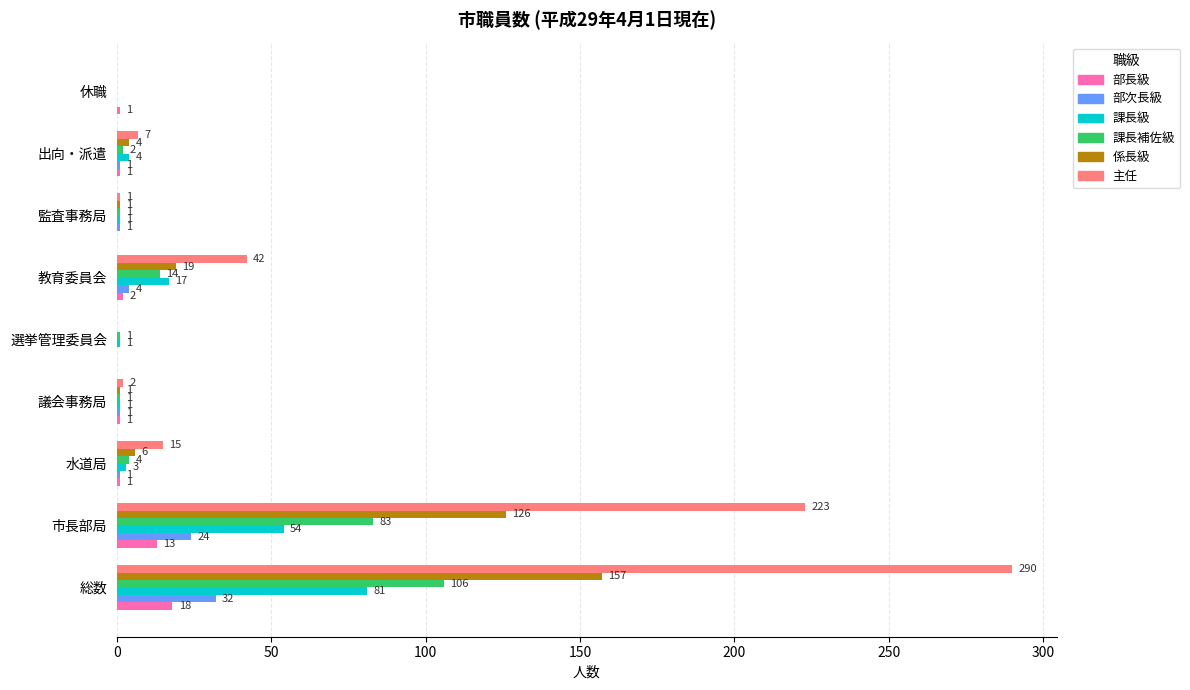

At which category is the sum across all series the highest?

総数